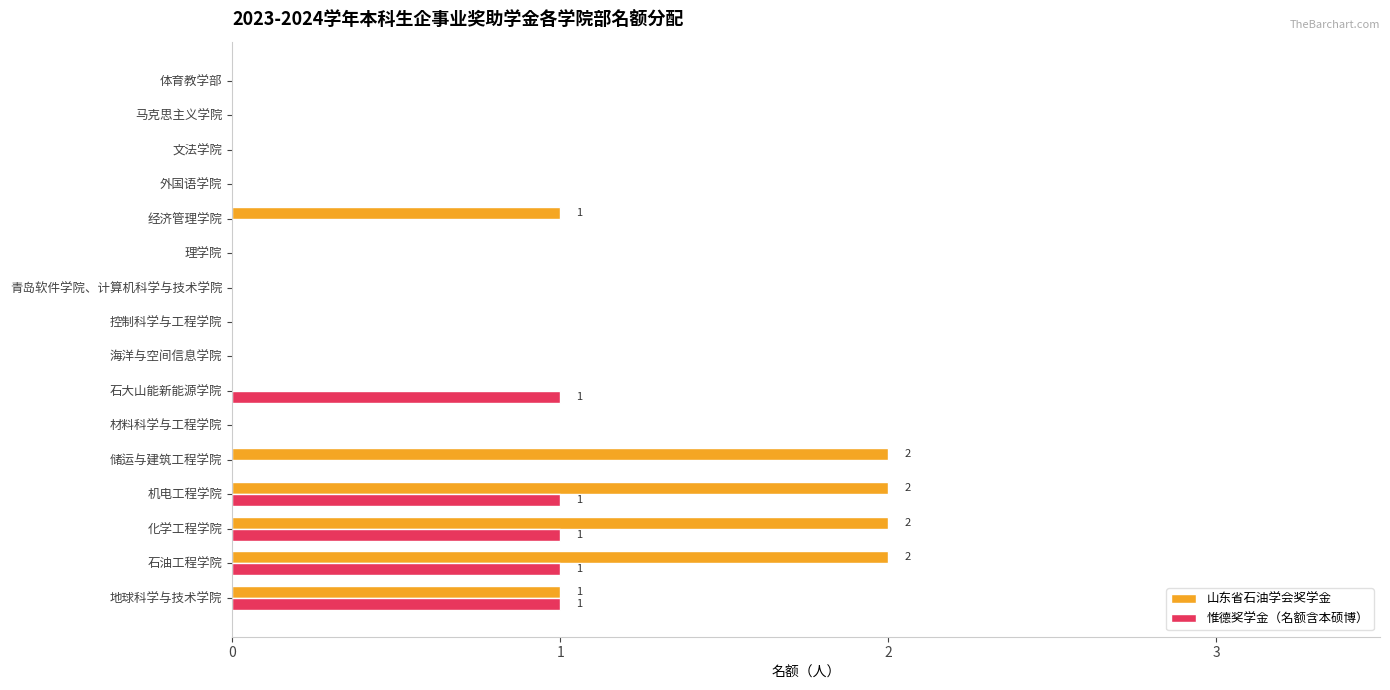

Which series has the largest total across all categories?

山东省石油学会奖学金